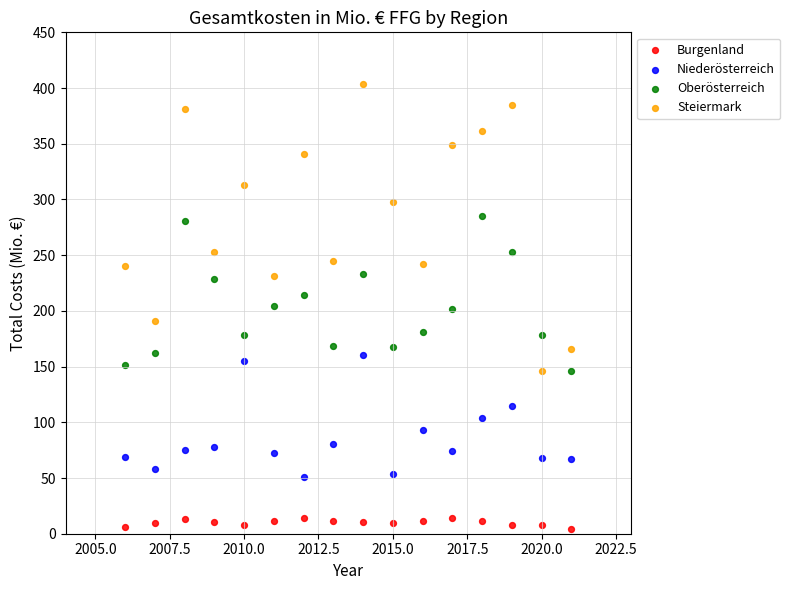

Which series contains the highest Y value?

Steiermark